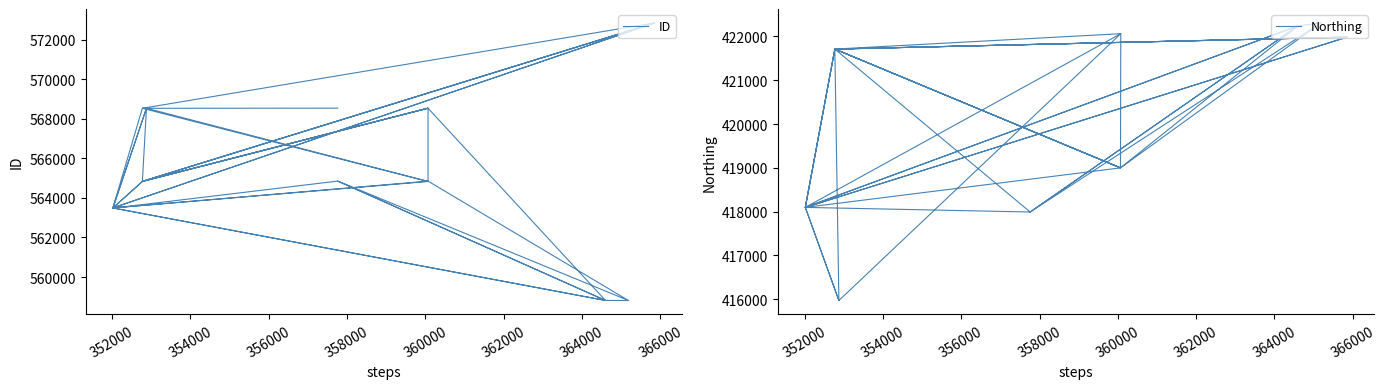

List the series in order of their peak value, lowest first.

Northing, ID